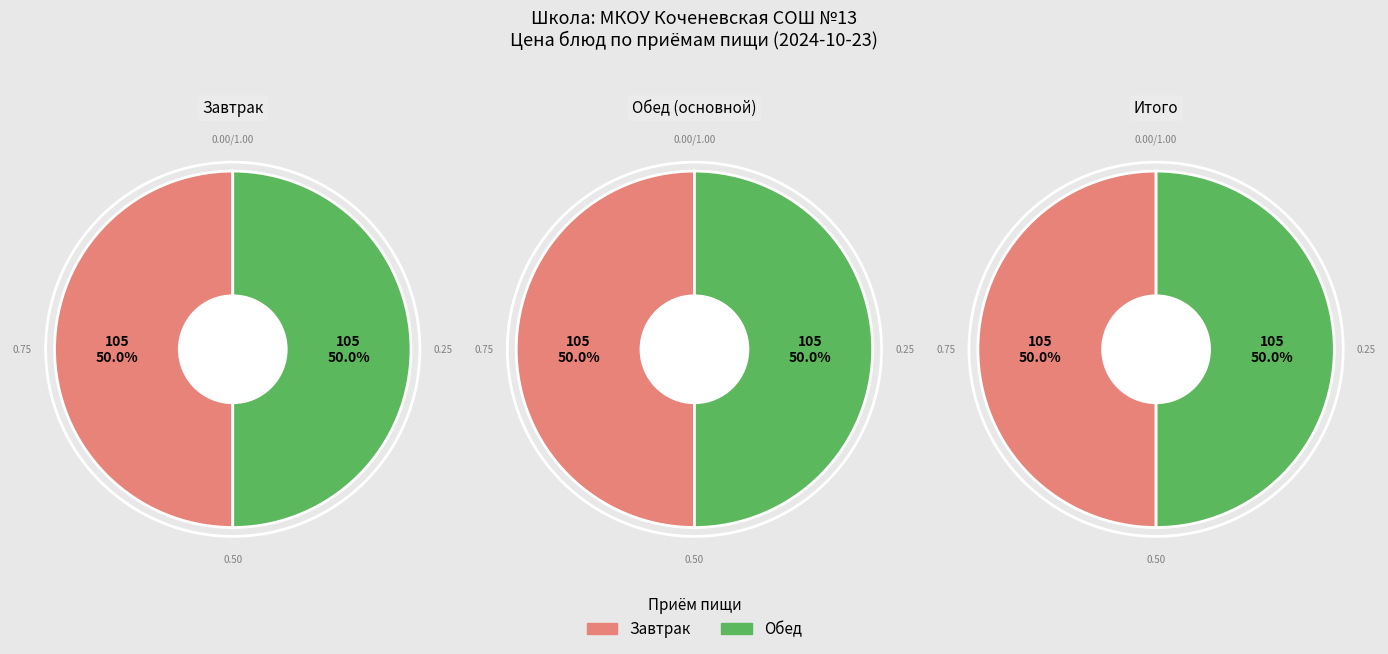

Is there any slice that represents more than half of the pie?

No